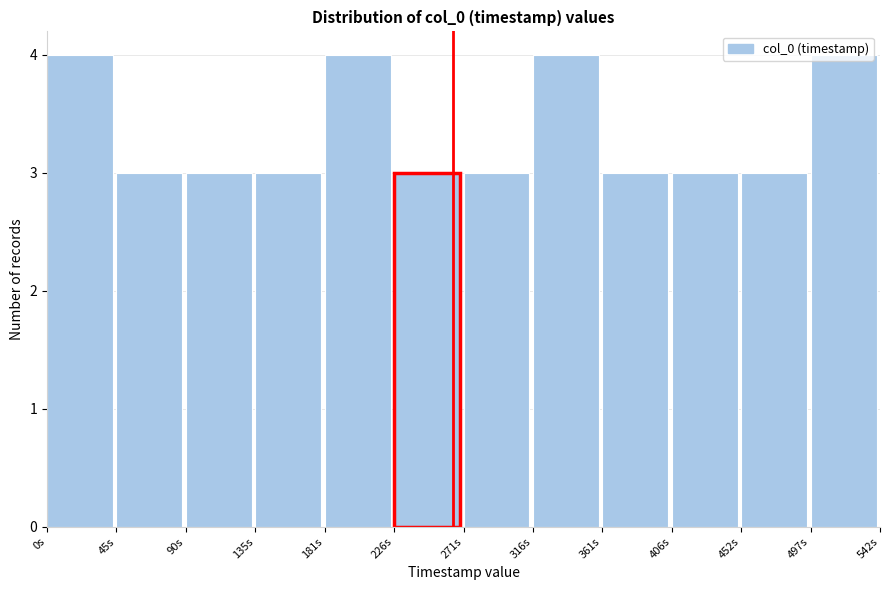

What is the ratio of the value at 497s to the value at 135s?

1.3